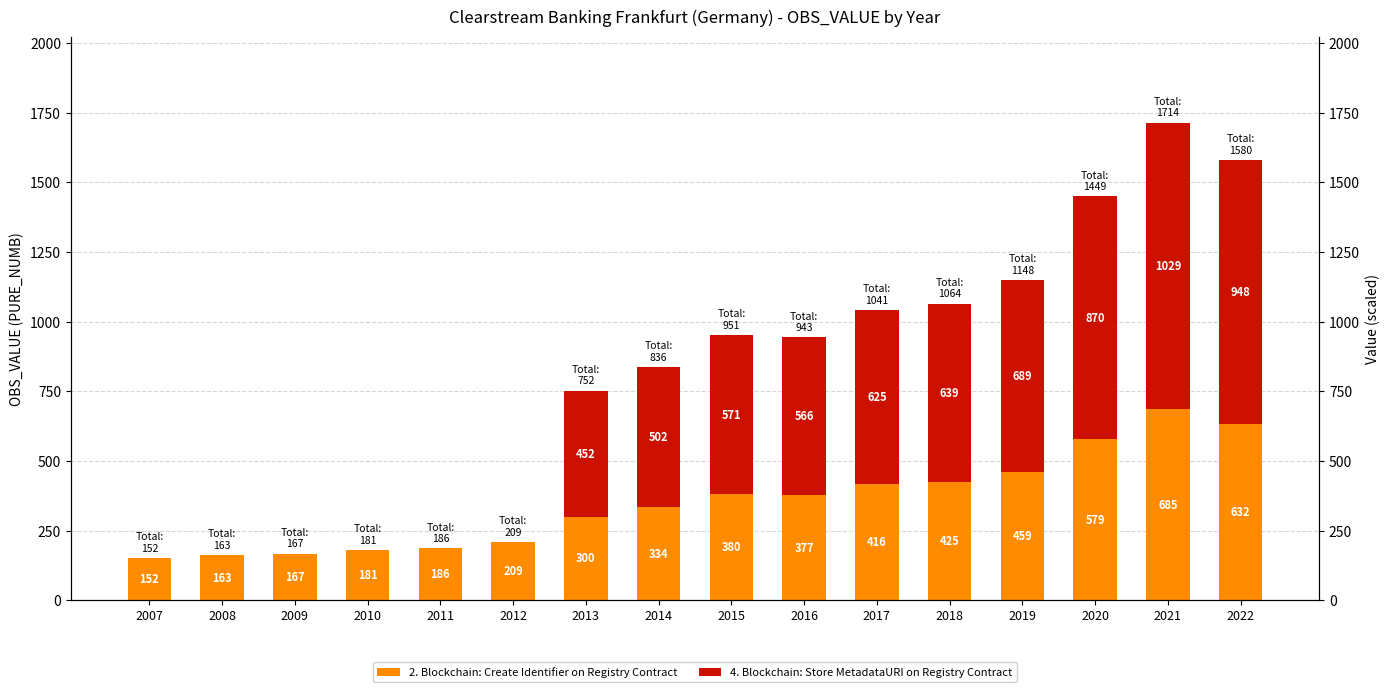

What is the difference between the 2. Blockchain: Create Identifier on Registry Contract values at 2015 and 2019?

79